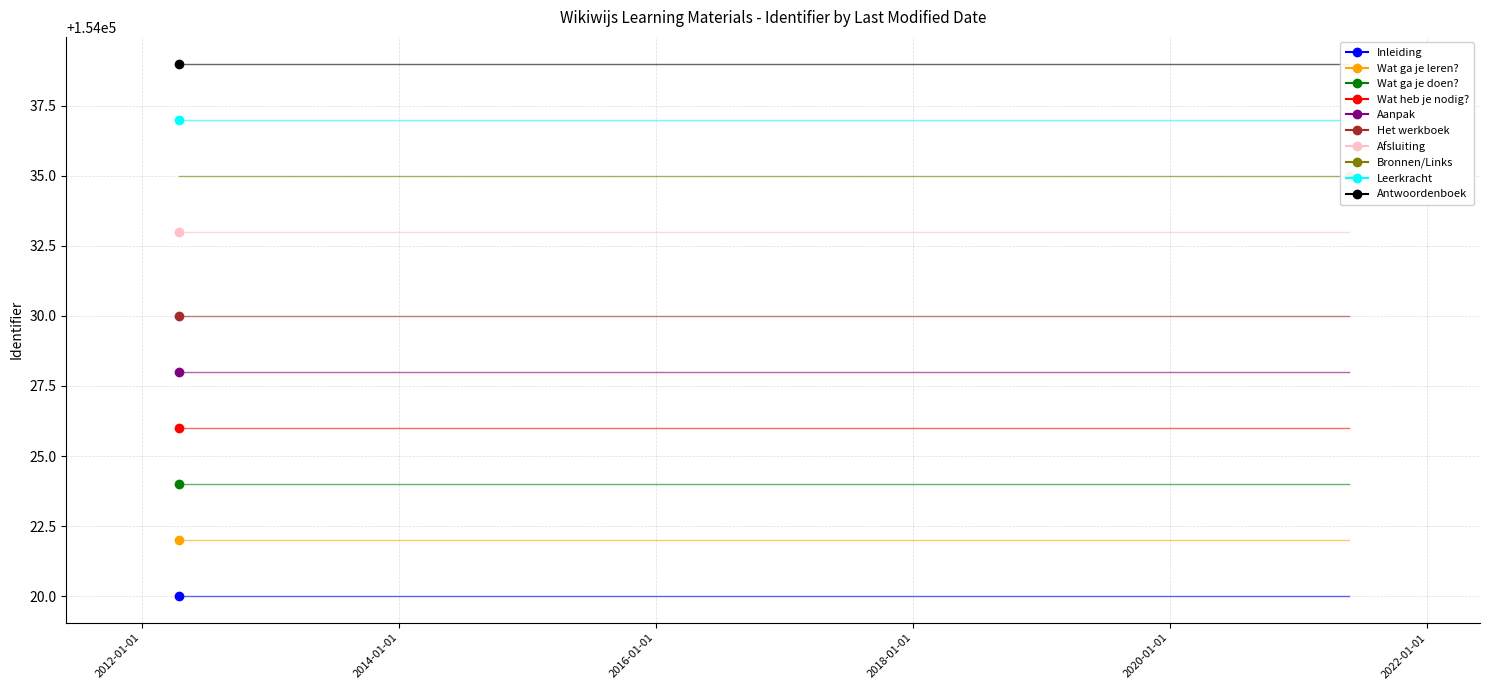

Where does the data first go above 154030?

2012-04-17